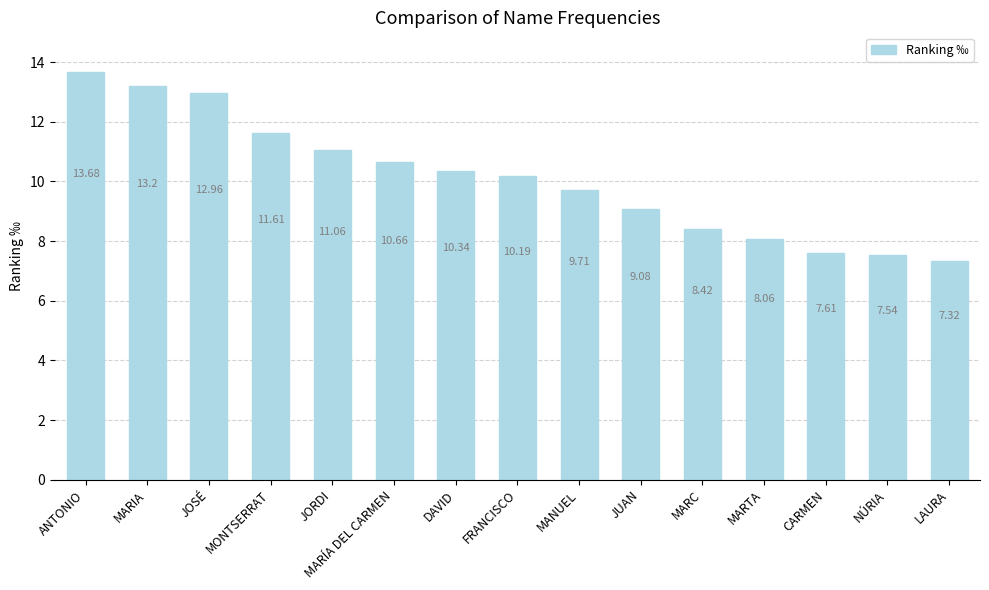

What is the approximate value at MARÍA DEL CARMEN?

10.7